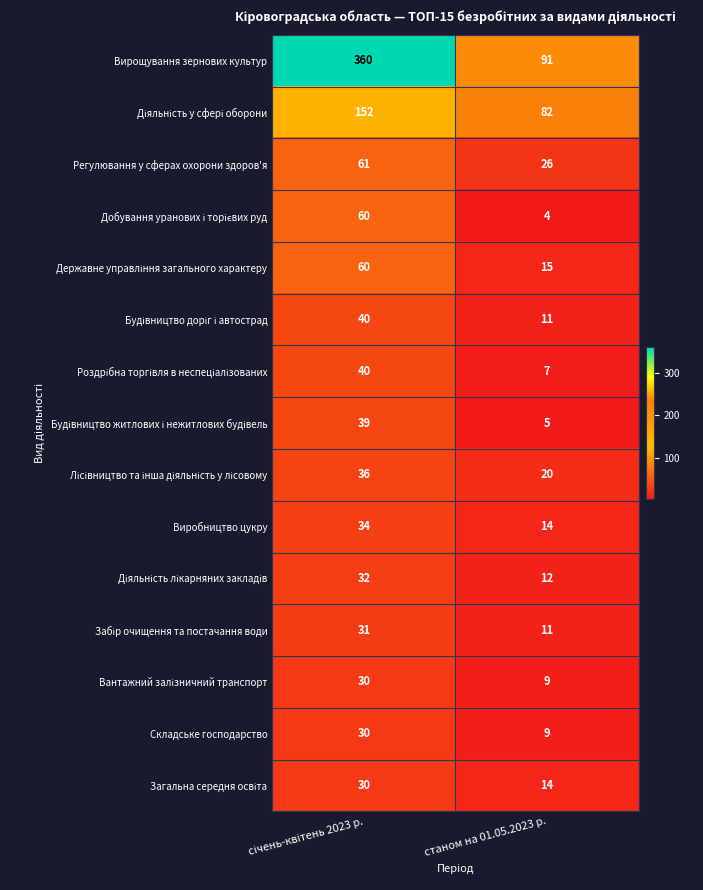

What is the sum of all Регулювання у сферах охорони здоров'я values?

87